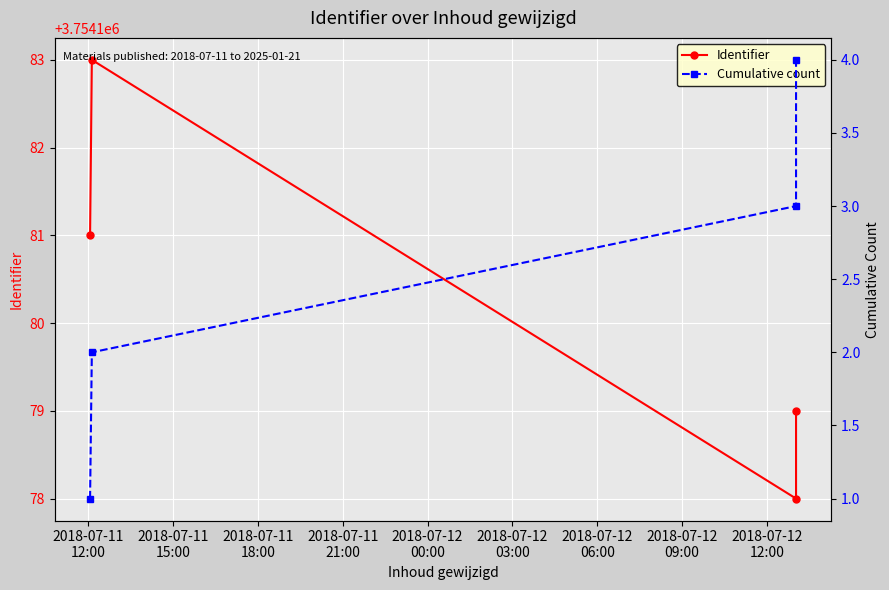

What are all the series names shown in the legend?

Identifier, Cumulative count